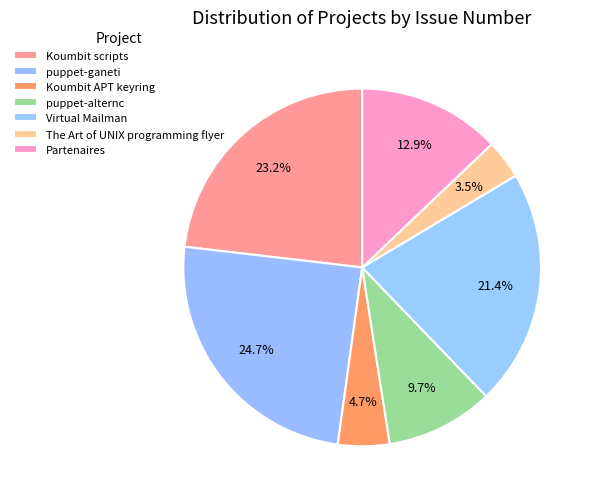

What is the smallest slice in the pie chart?

The Art of UNIX programming flyer